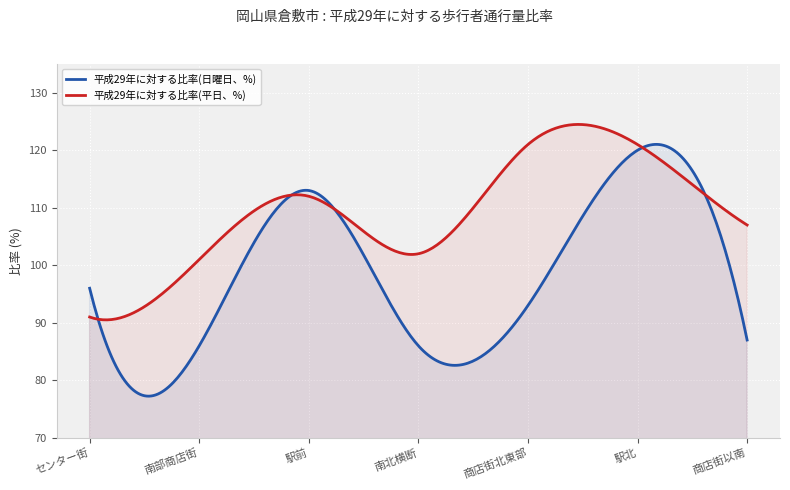

In 平成29年に対する比率(平日、%), how many points are lower than both neighbors (excluding endpoints)?

2